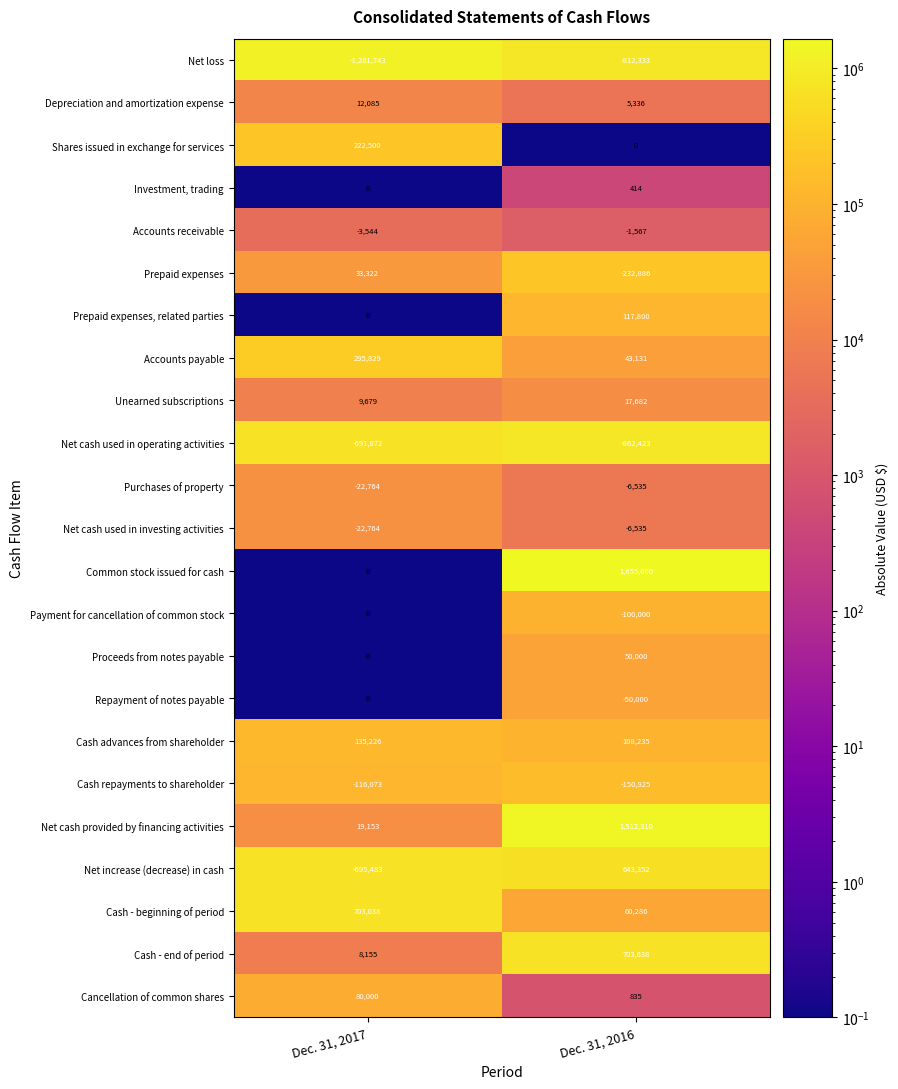

Which series has the largest total across all categories?

Common stock issued for cash